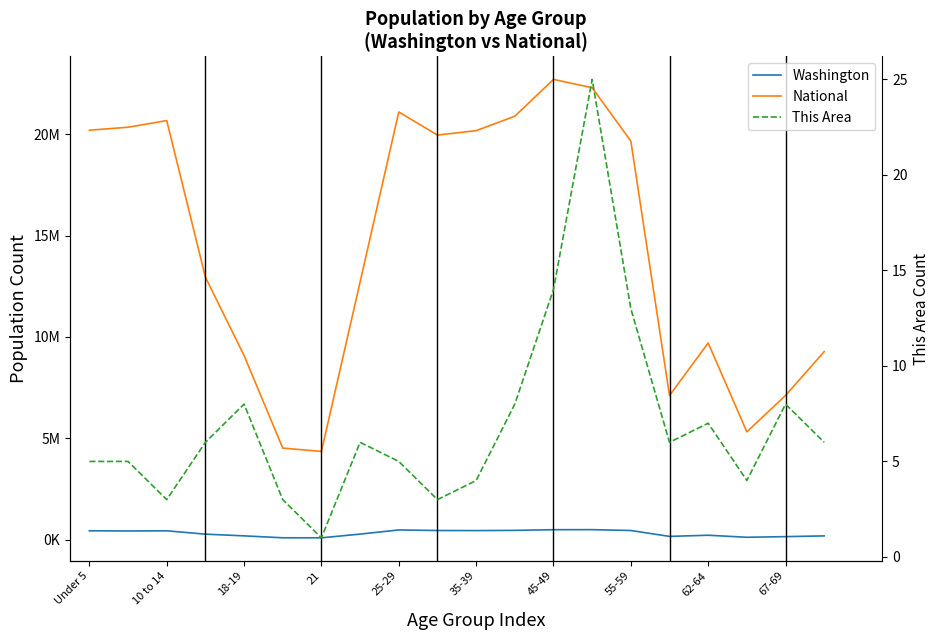

What is the lowest value of the National series?

4354294